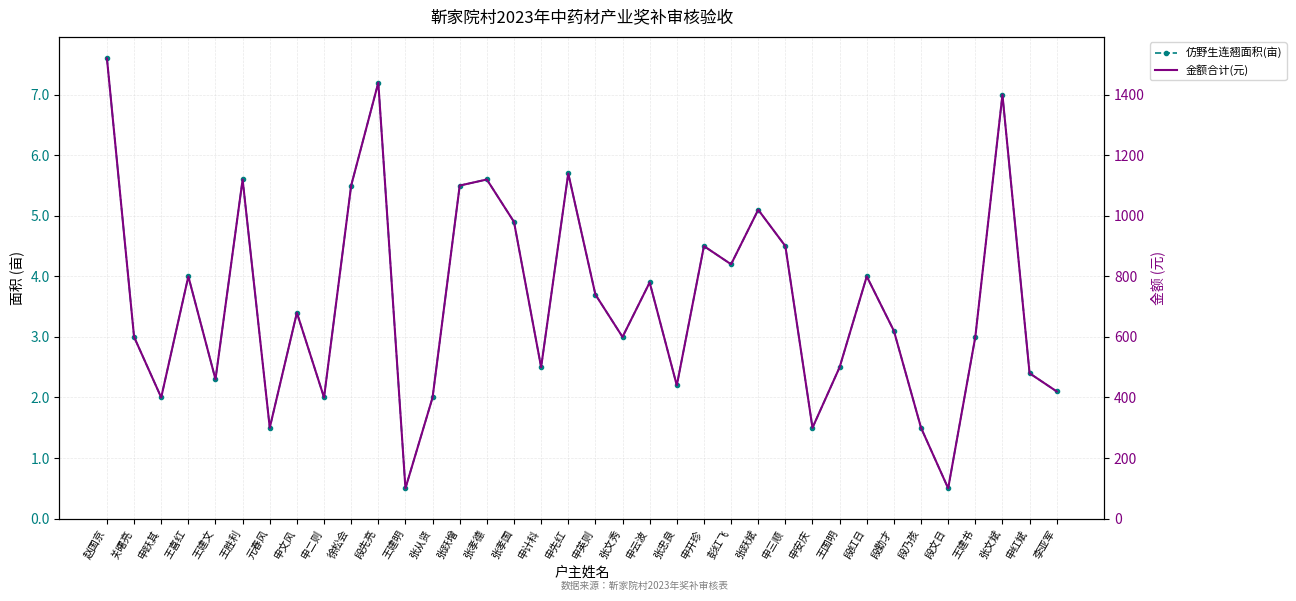

Reading left to right, what are all the values shown in this chart?

仿野生连翘面积(亩): 7.6	3.0	2.0	4.0	2.3	5.6	1.5	3.4	2.0	5.5	7.2	0.5	2.0	5.5	5.6	4.9	2.5	5.7	3.7	3.0	3.9	2.2	4.5	4.2	5.1	4.5	1.5	2.5	4.0	3.1	1.5	0.5	3.0	7.0	2.4	2.1
金额合计(元): 1520.0	600.0	400.0	800.0	460.0	1120.0	300.0	680.0	400.0	1100.0	1440.0	100.0	400.0	1100.0	1120.0	980.0	500.0	1140.0	740.0	600.0	780.0	440.0	900.0	840.0	1020.0	900.0	300.0	500.0	800.0	620.0	300.0	100.0	600.0	1400.0	480.0	420.0